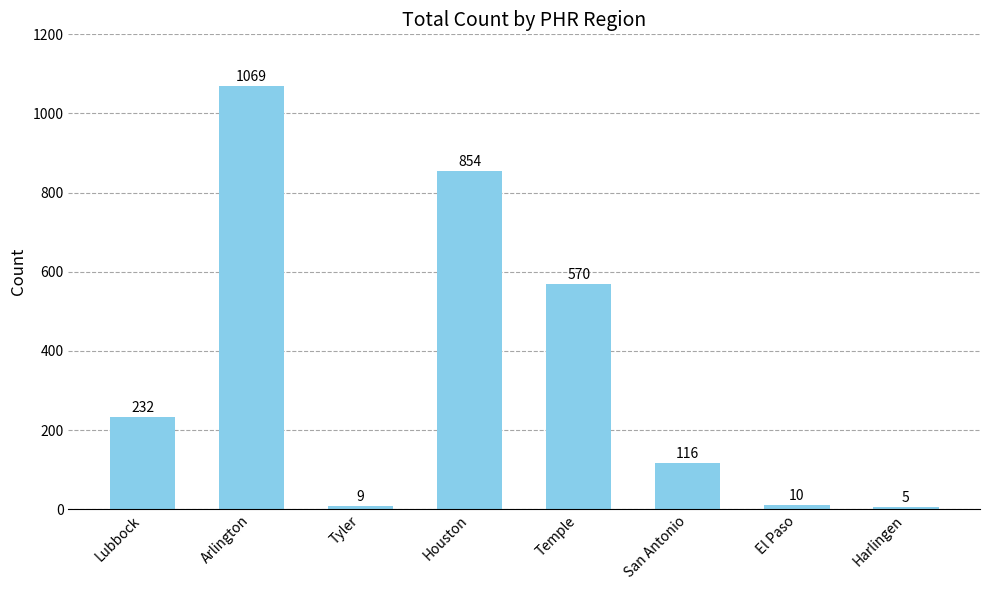

Rank the categories by value from highest to lowest.

Arlington, Houston, Temple, Lubbock, San Antonio, El Paso, Tyler, Harlingen